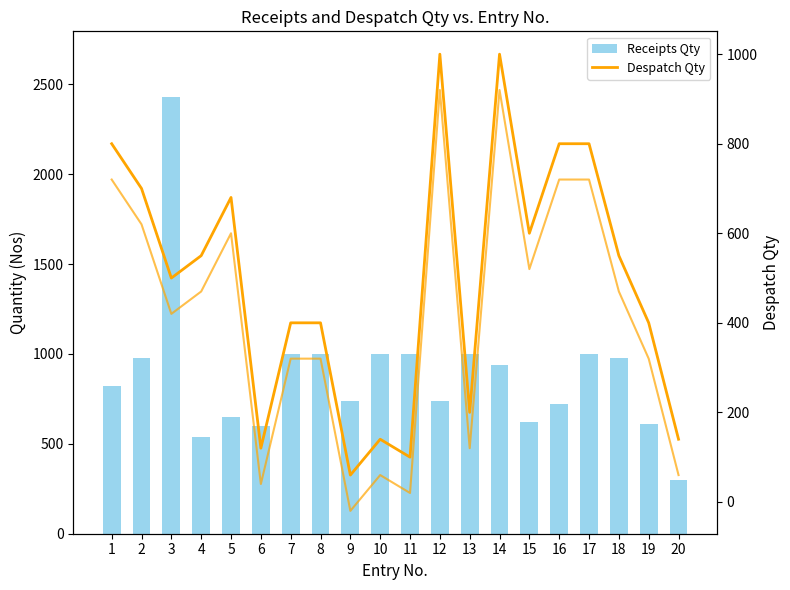

What is the spread (max minus min) of values at 4?

10